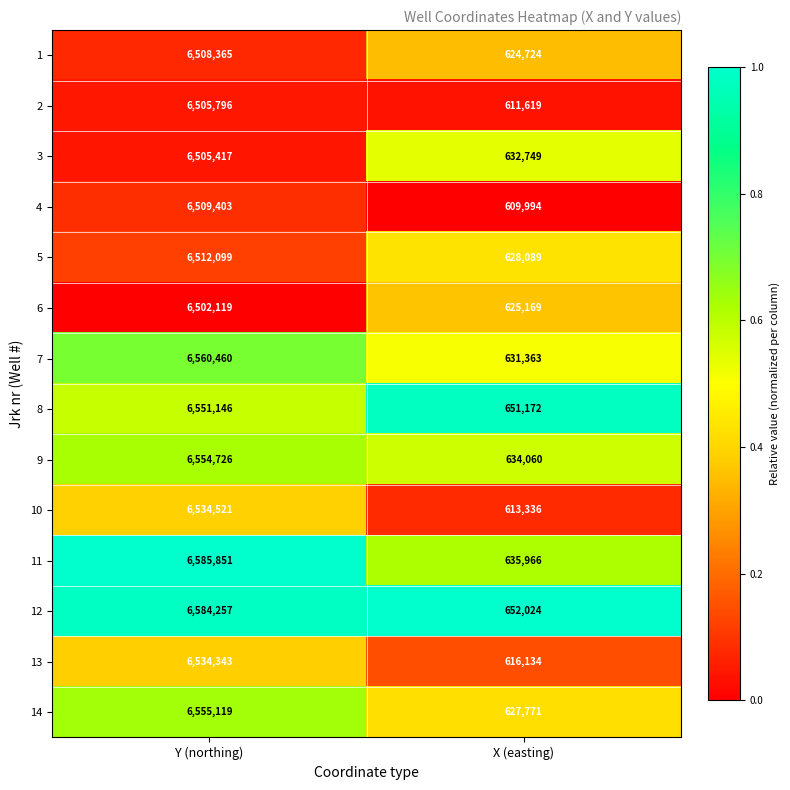

What is the difference between the highest and lowest values at X (easting)?

42030